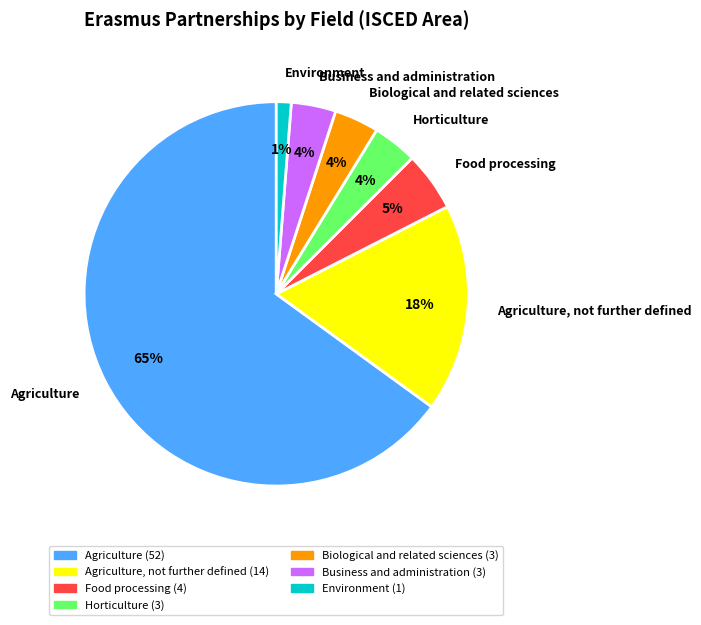

What percentage is the Environment slice, to the nearest percent?

1%